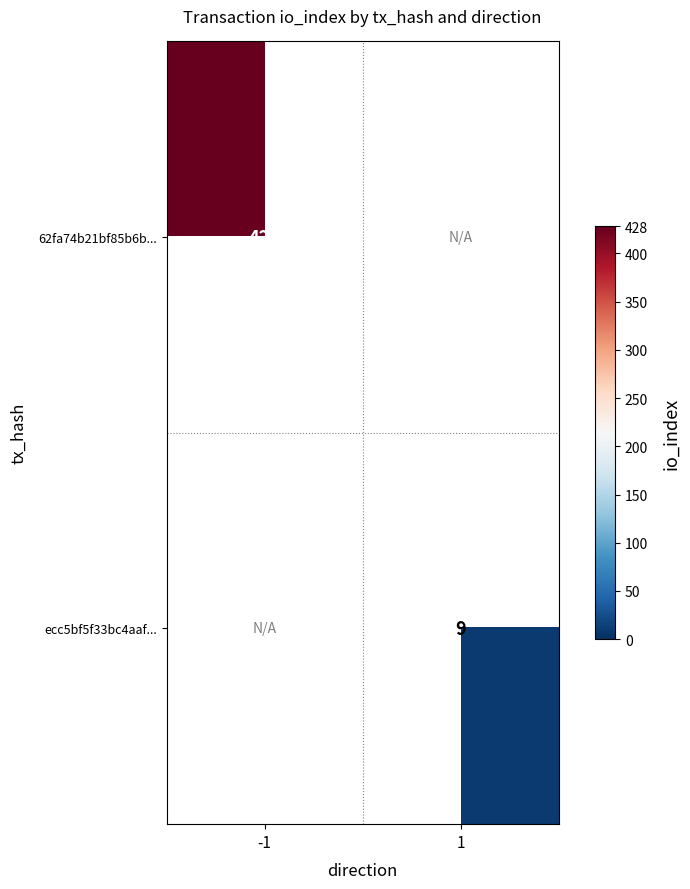

Which label corresponds to the smallest value in the chart?

1